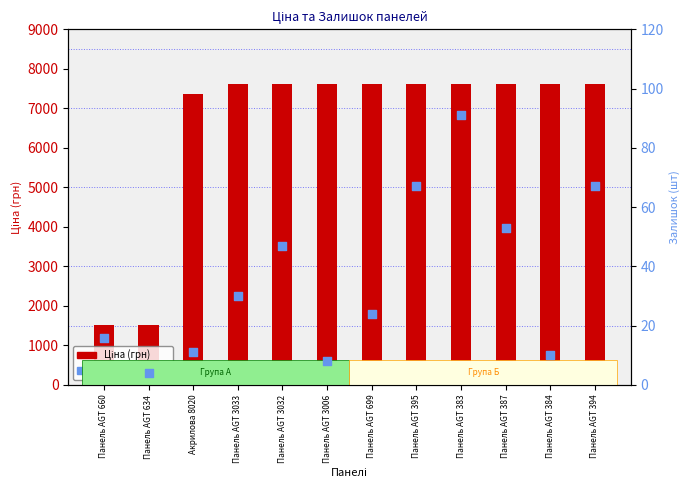

What are all the series names shown in the legend?

Ціна, Залишок